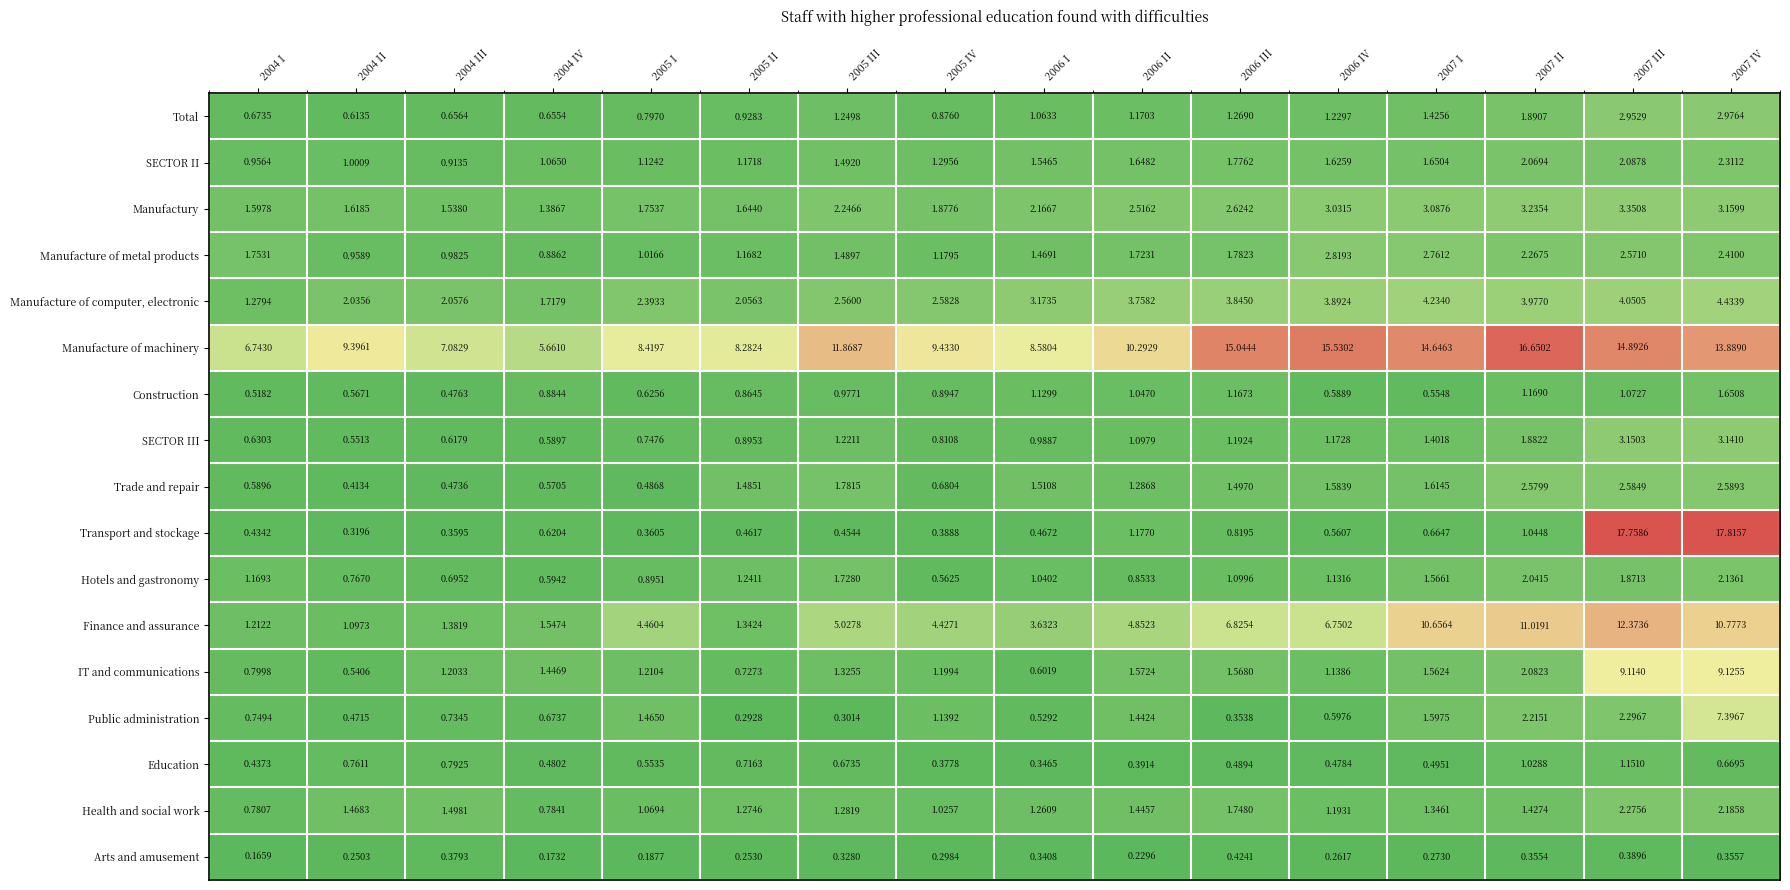

How many series are shown in this chart?

17